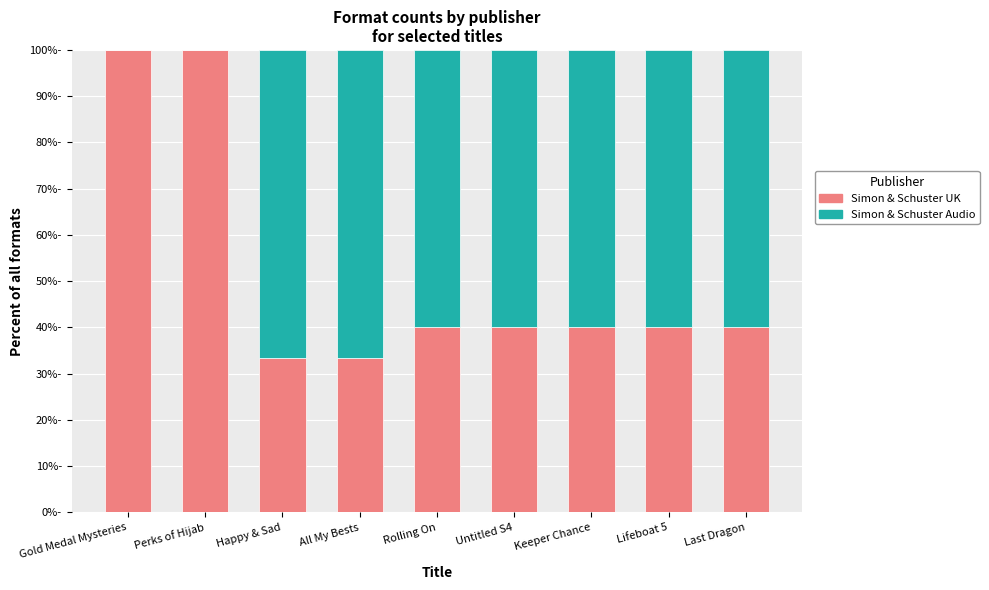

What are all the series names shown in the legend?

Simon & Schuster UK, Simon & Schuster Audio